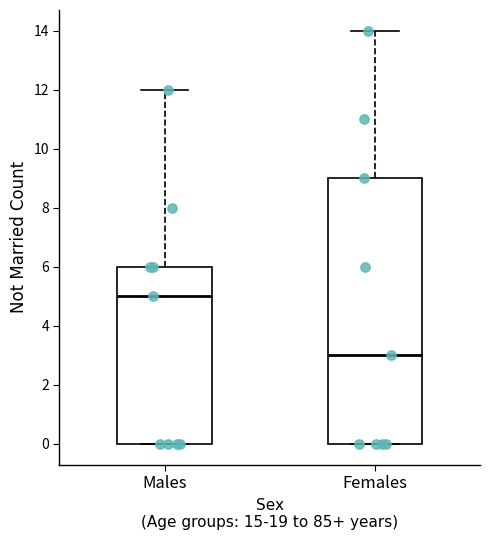

Reading left to right, transcribe this box plot: for each box, give where its median line is, the range the box spans, and where its two whiskers end, as read against the y-axis. The values are not printed on the chart, so give them approximately, as read against the axis.

Males: median 5, box 0 to 6, whiskers 0 to 12
Females: median 3, box 0 to 9, whiskers 0 to 14